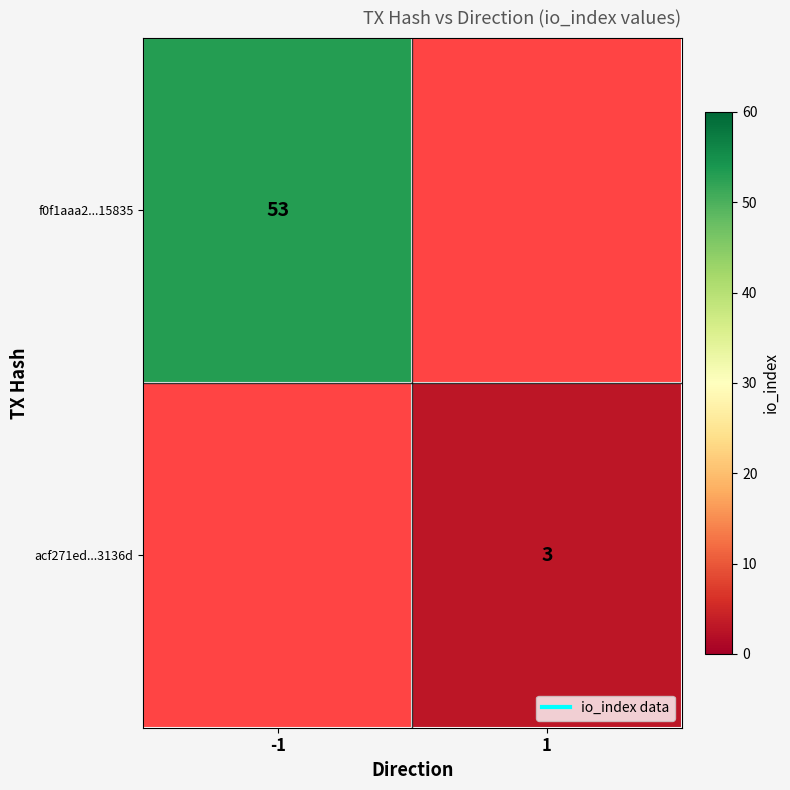

Is it true that acf271ed...3136d equals 3.0 at 1?

True